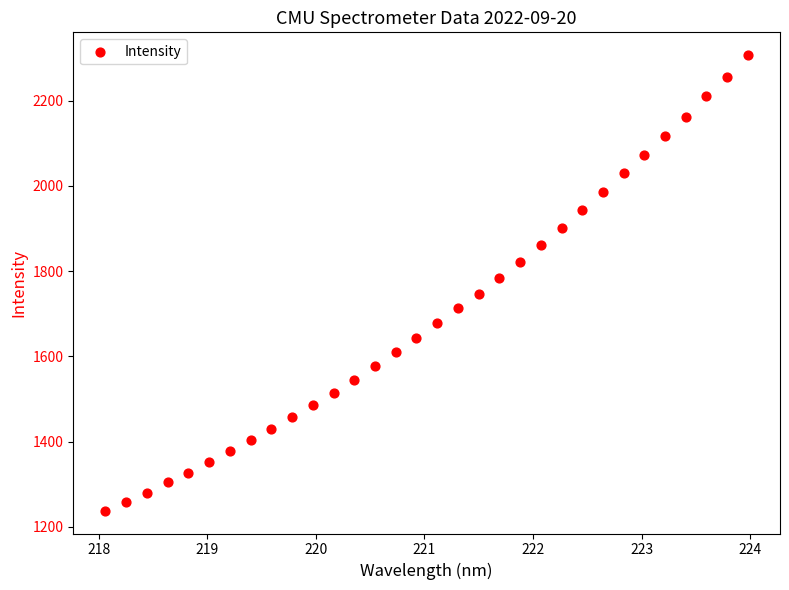

What is the range of Y values (max minus min)?

1069.3